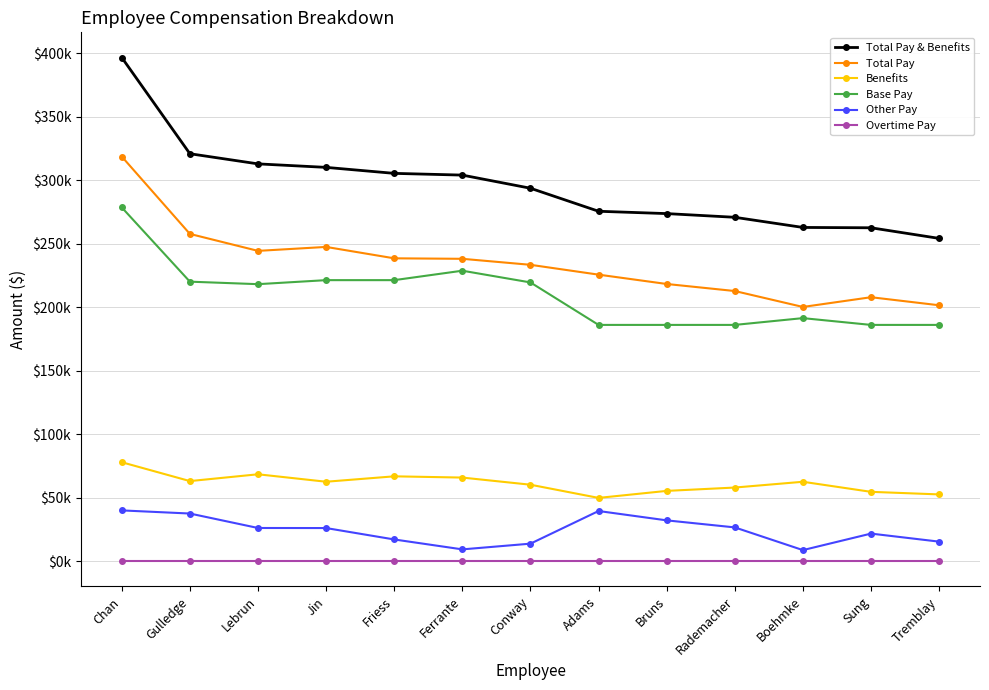

True or false: Base Pay and Benefits cross at least once.

False